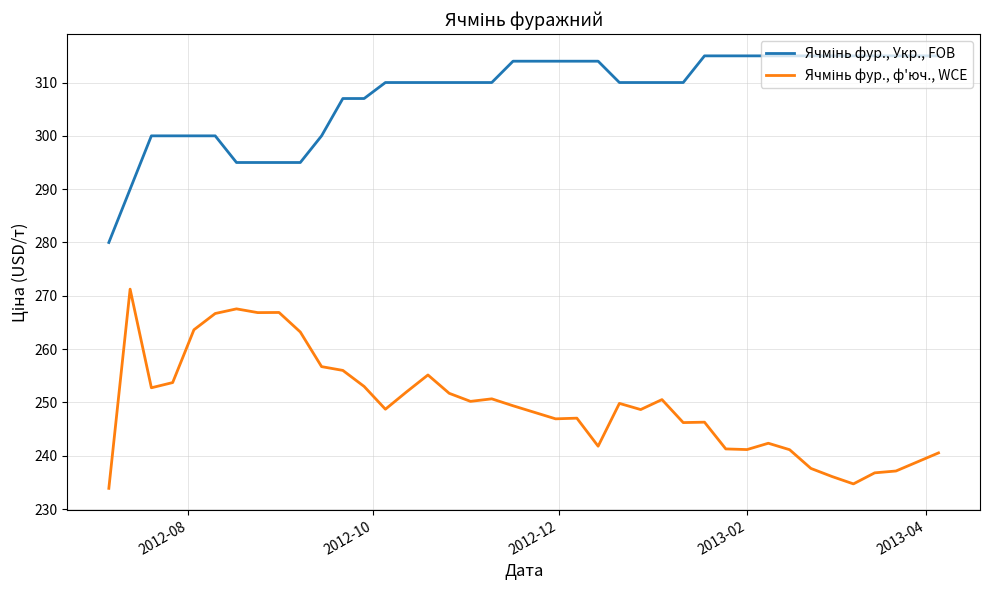

What is the greatest value displayed?

315.0